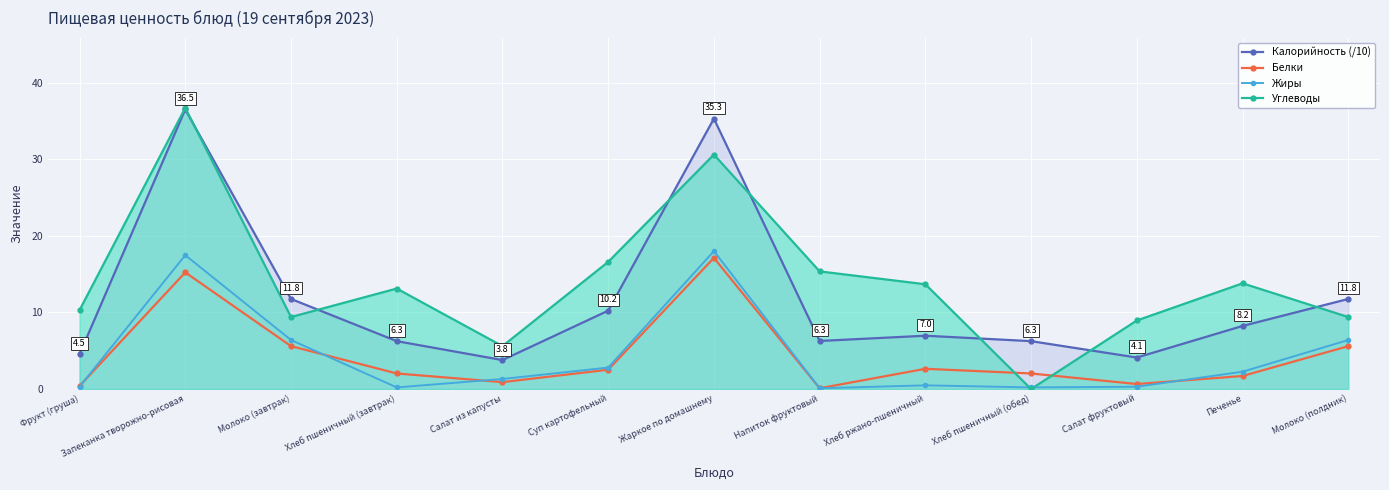

What is the maximum value shown in the chart?

36.7